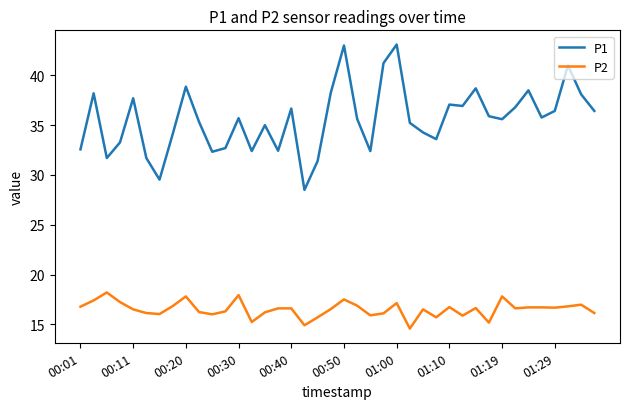

Rank the series by their maximum value, from highest to lowest.

P1, P2